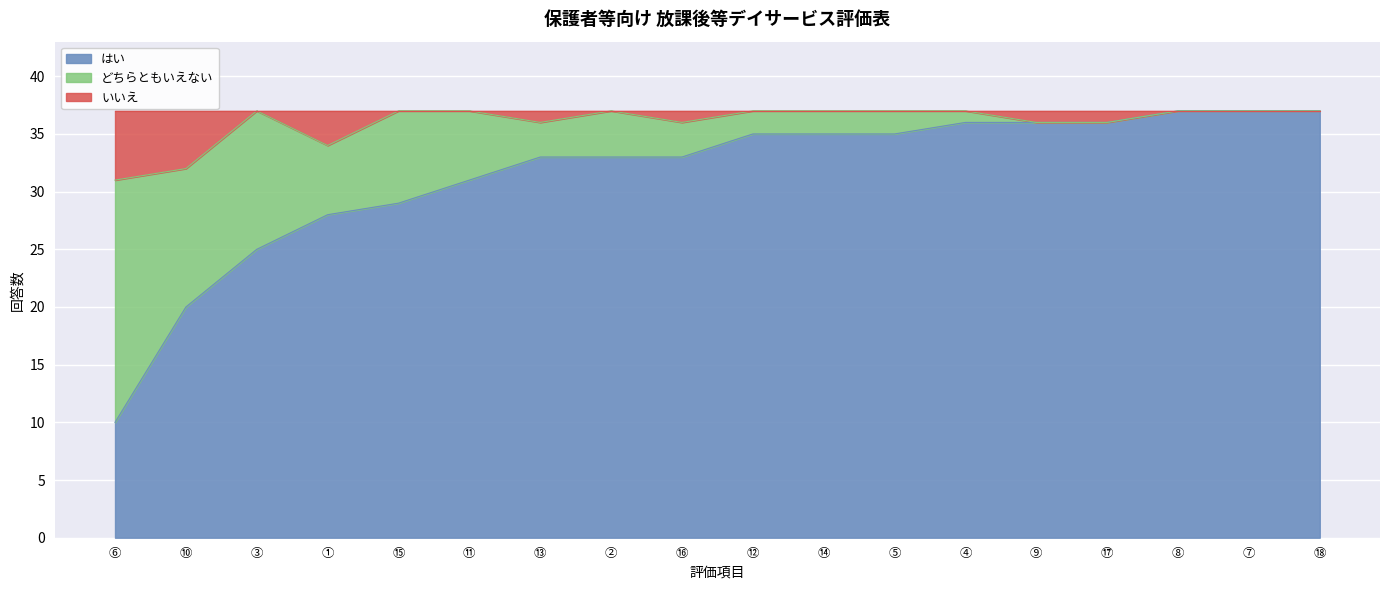

Which series has the widest spread of values?

はい